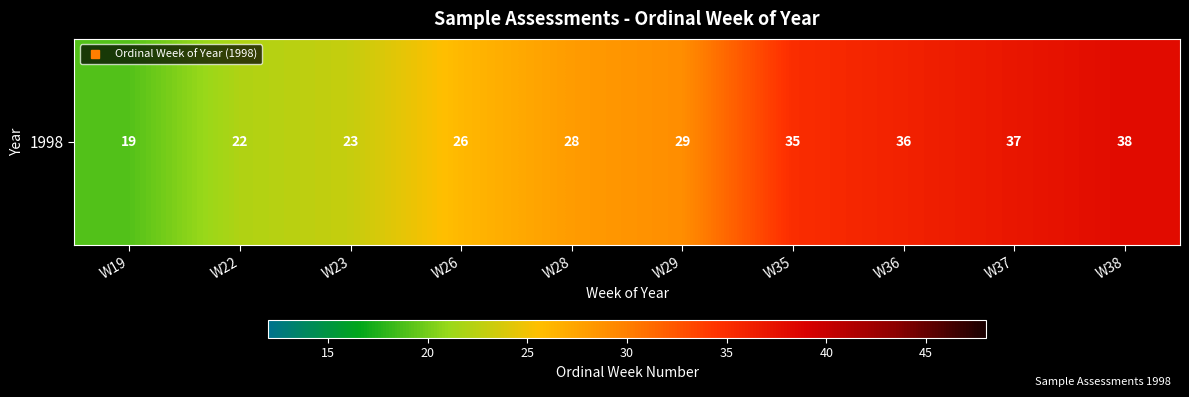

Which category has the lowest value across all series?

W19